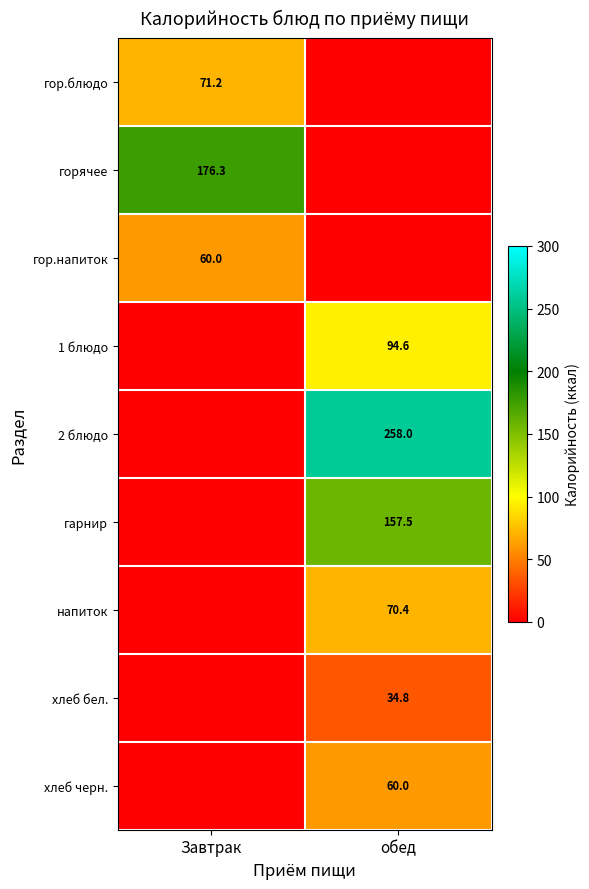

True or false: хлеб черн. has a value of 41.5 at обед.

False